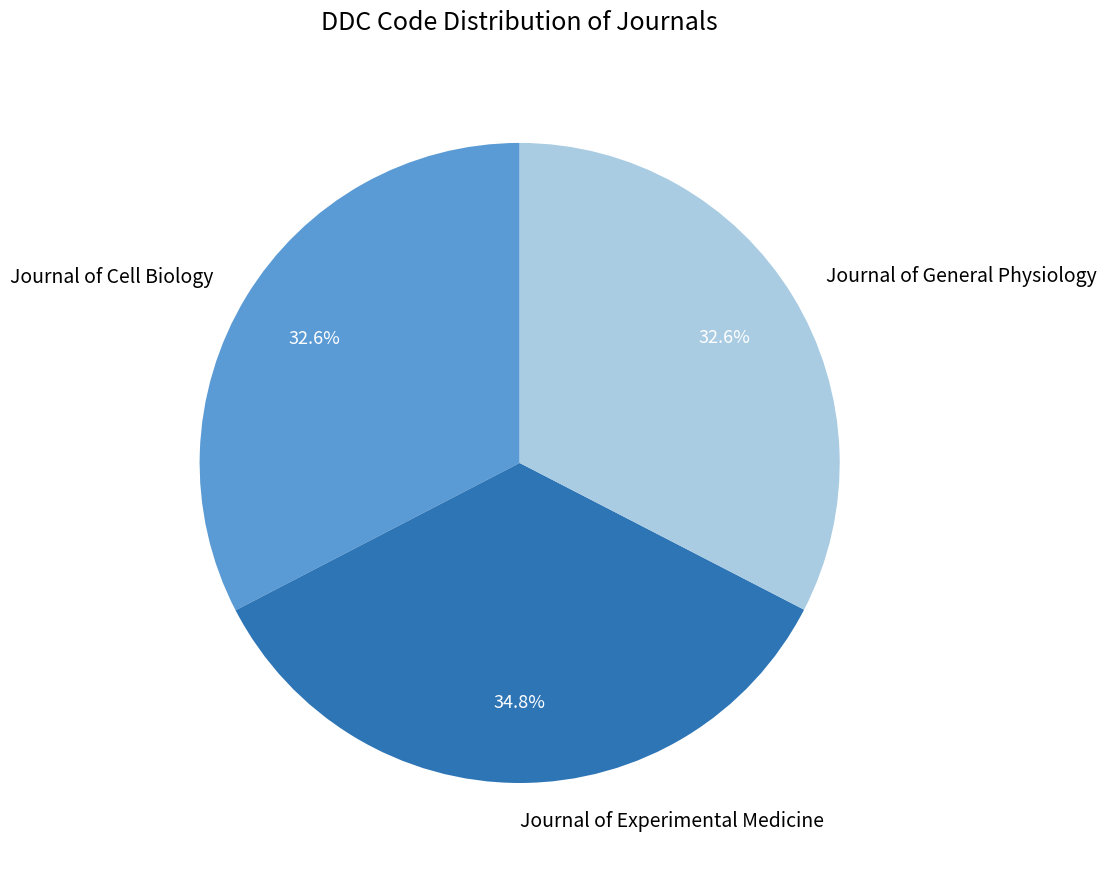

To the nearest percent, what is the combined percentage of Journal of Cell Biology and Journal of General Physiology?

65%